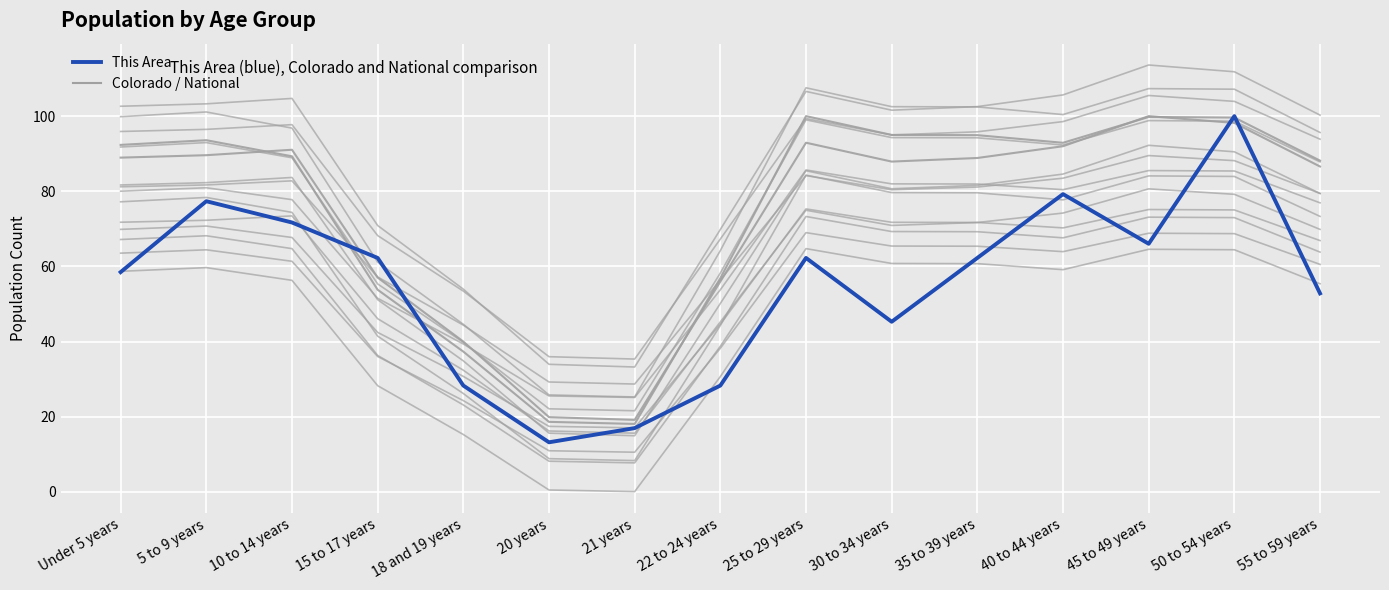

What is the label of the 12th point from the left?

40 to 44 years